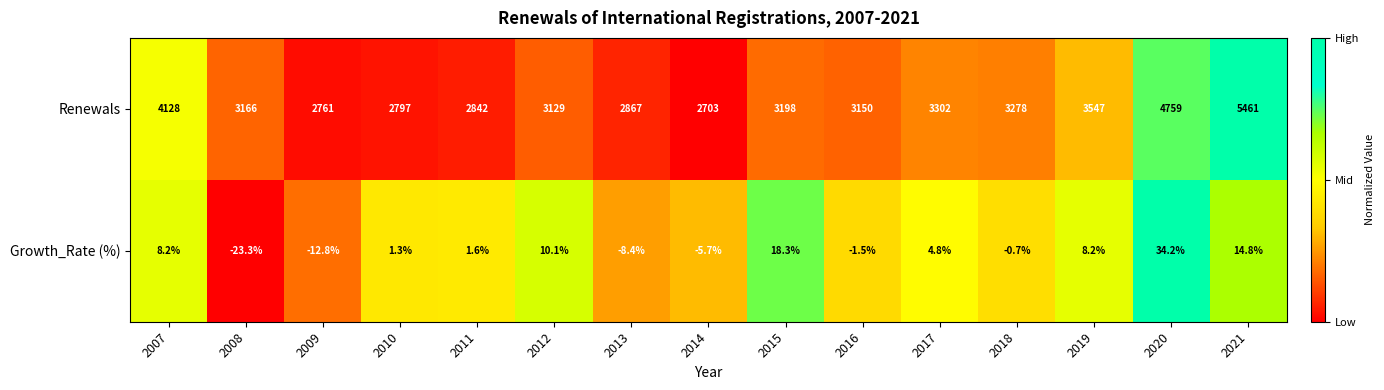

Reading right to left, list all the values displayed in this chart.

Renewals: 5461.0	4759.0	3547.0	3278.0	3302.0	3150.0	3198.0	2703.0	2867.0	3129.0	2842.0	2797.0	2761.0	3166.0	4128.0
Growth_Rate (%): 14.8	34.2	8.2	-0.7	4.8	-1.5	18.3	-5.7	-8.4	10.1	1.6	1.3	-12.8	-23.3	8.2